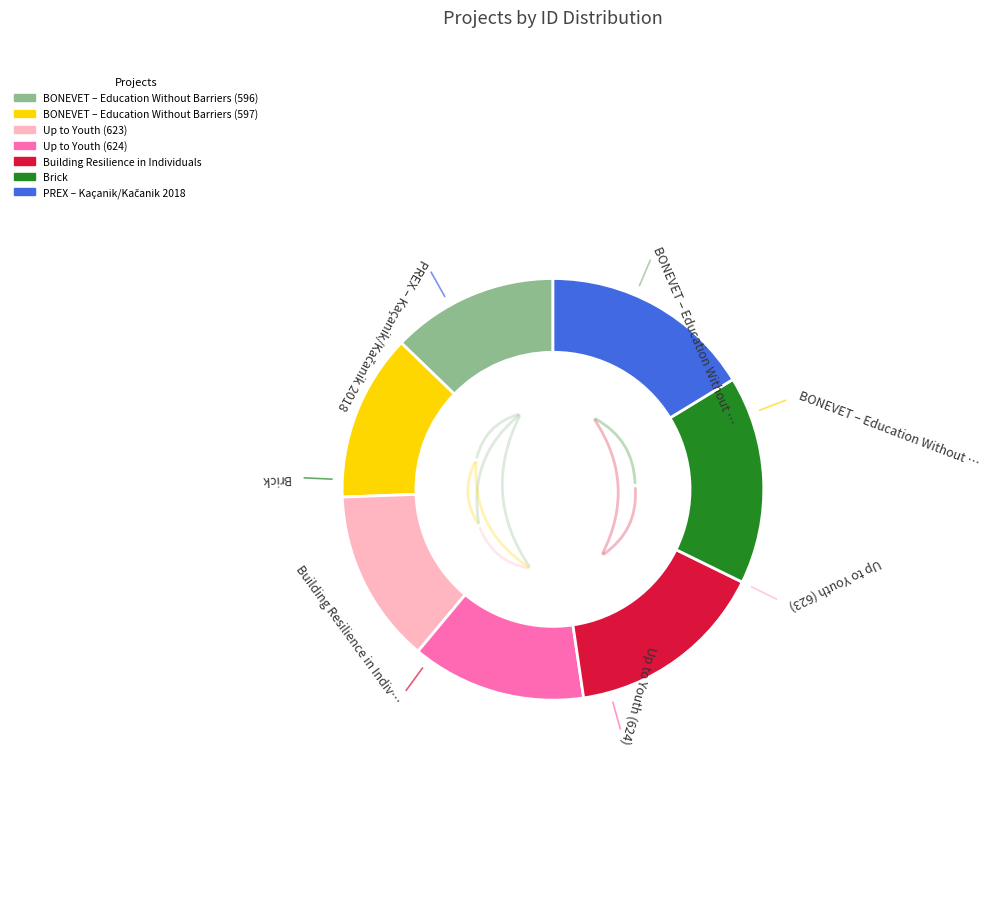

Approximately how many times larger is the value at Up to Youth (624) compared to BONEVET – Education Without Barriers (597)?

1.0